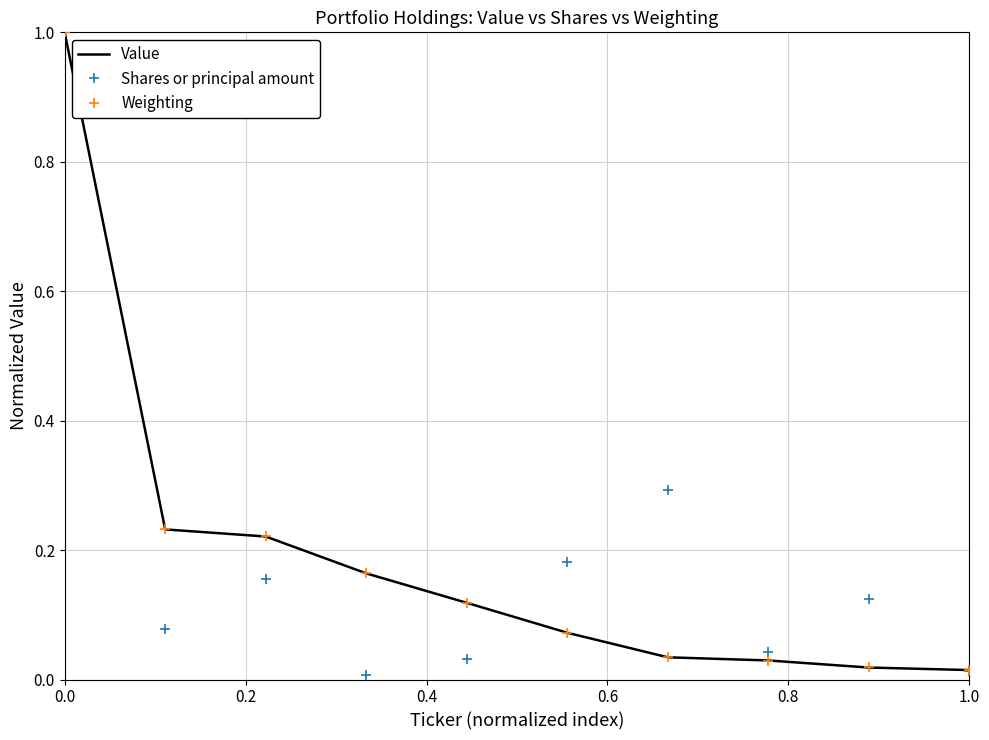

What are all the series names shown in the legend?

Value, Shares or principal amount, Weighting